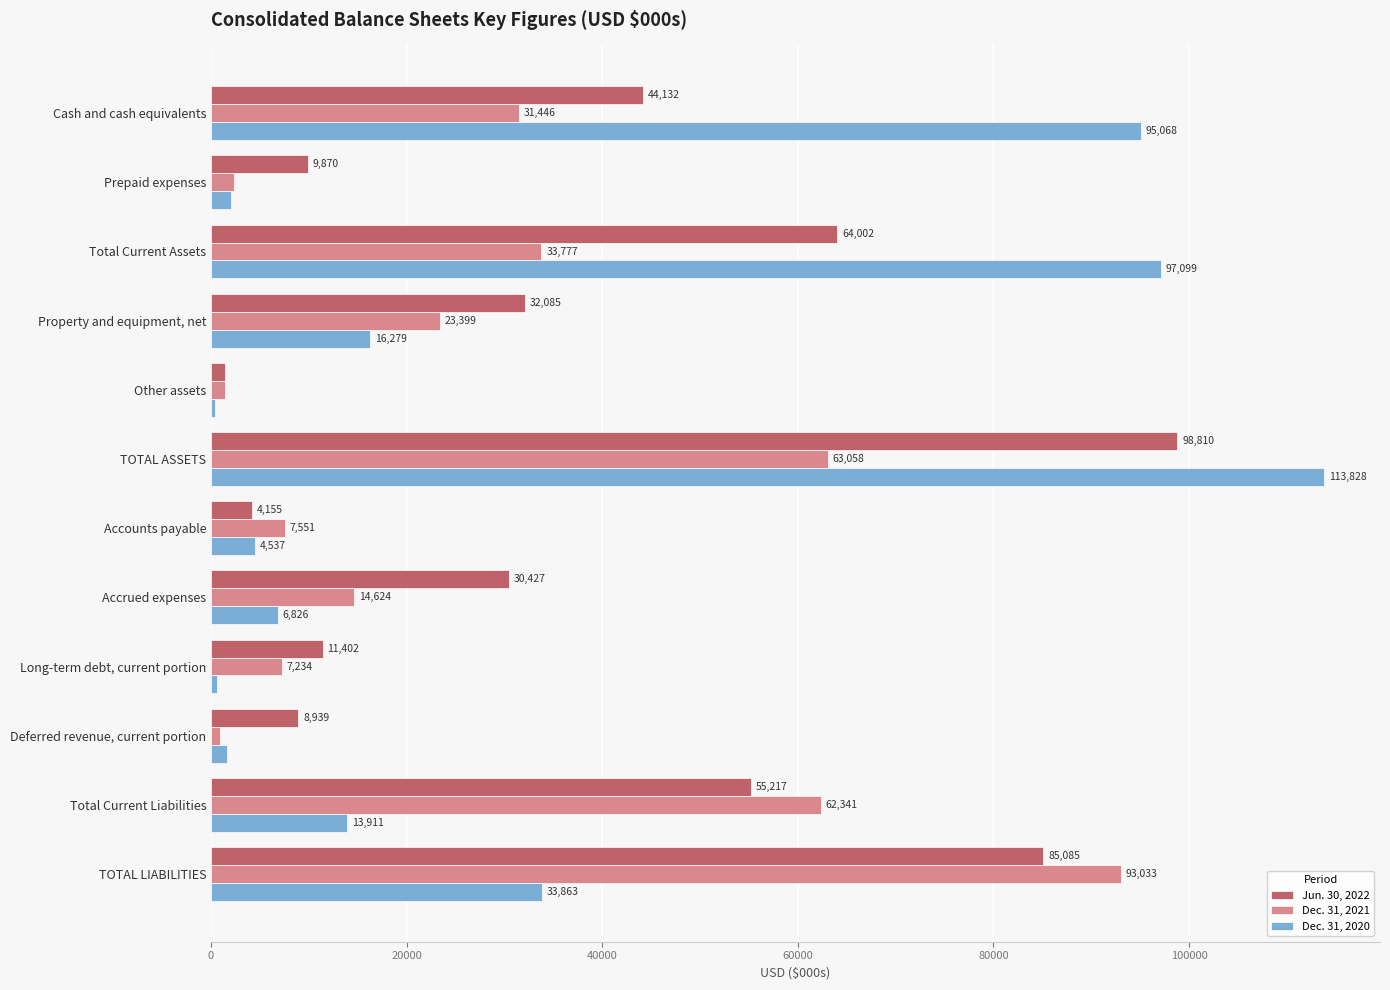

What is the total value across all series at Accounts payable?

16243